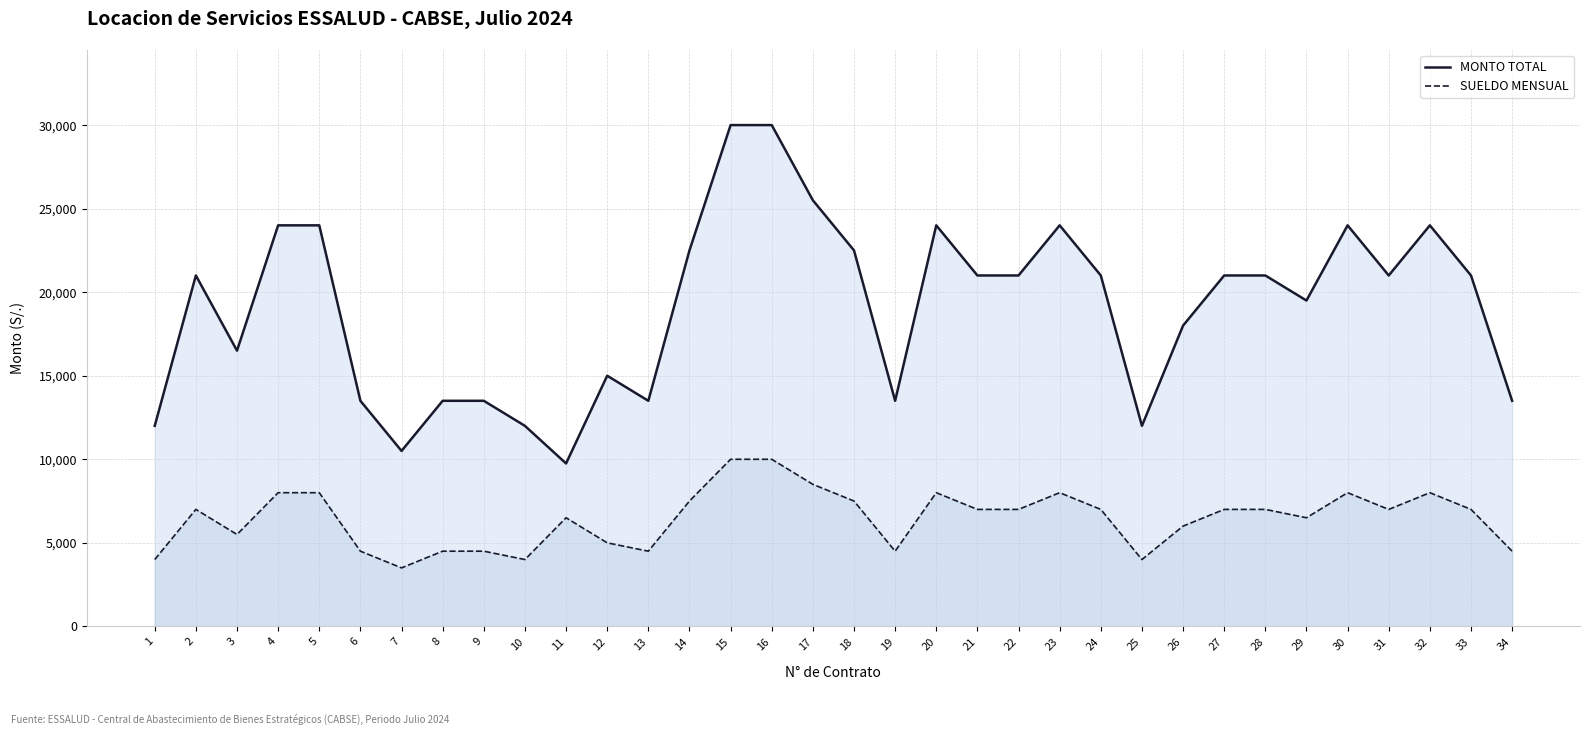

In SUELDO MENSUAL, how many points are higher than both neighbors (excluding endpoints)?

6